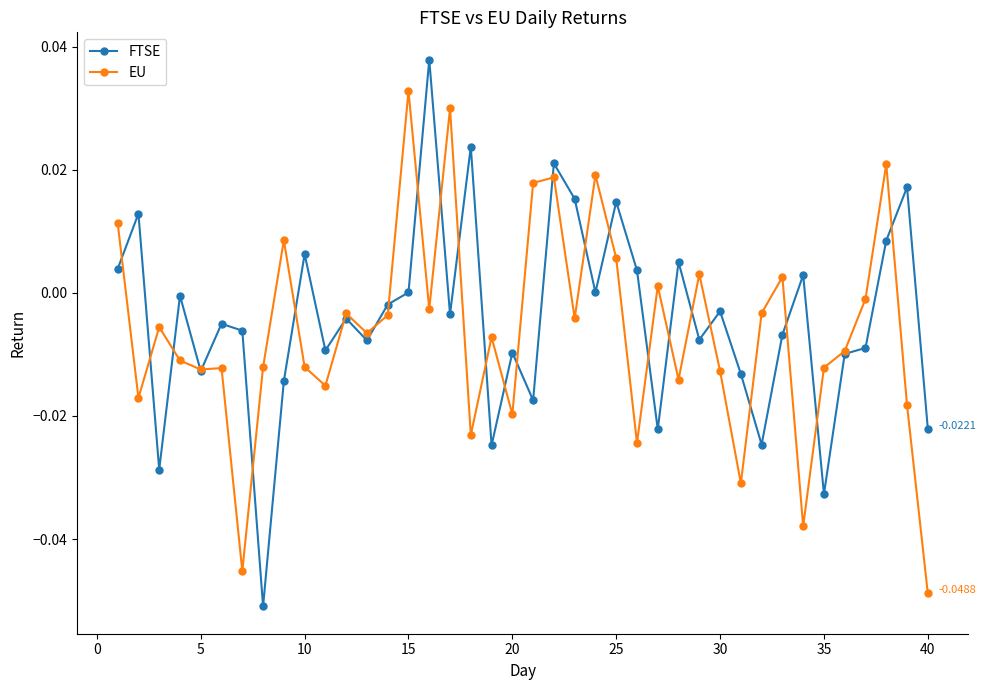

Which series has the largest range (max minus min)?

FTSE